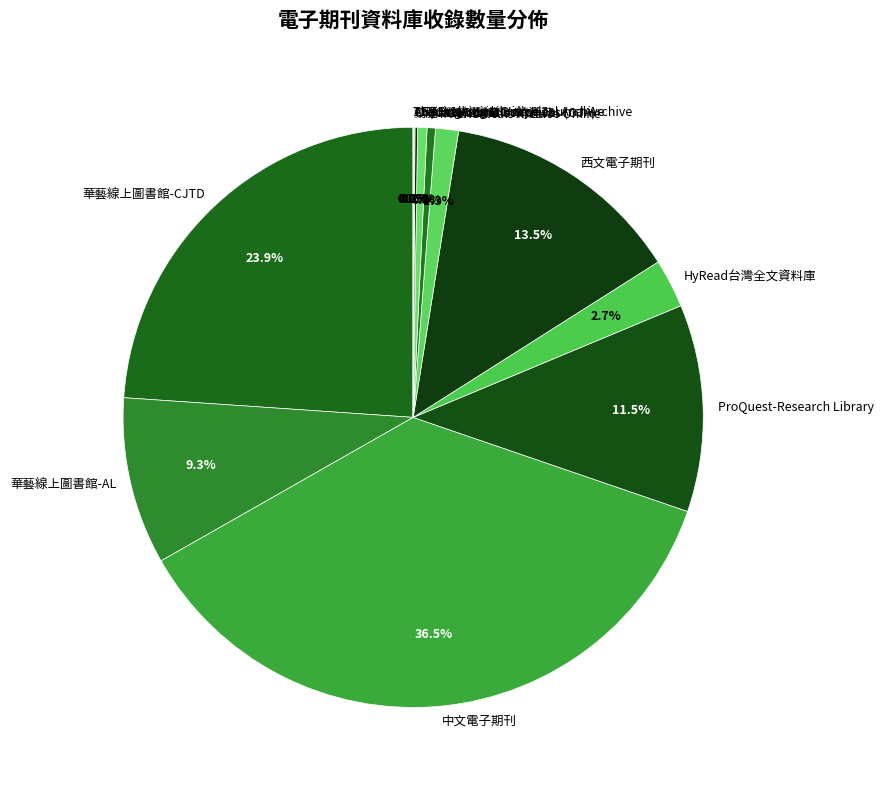

What percentage do 中文電子期刊 and Periodicals Archive Online together represent?

37.8%